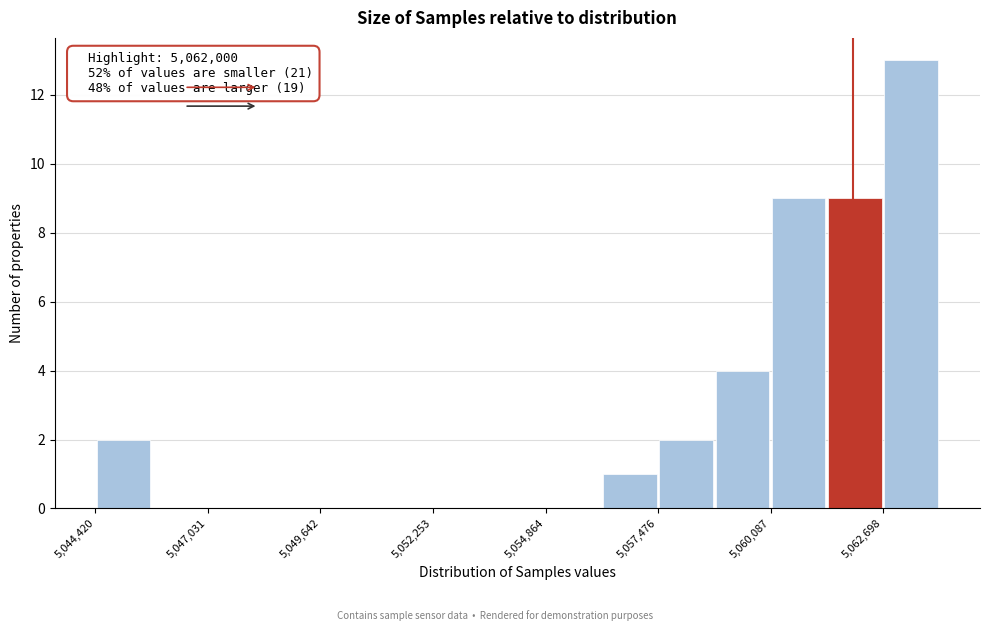

Around what value on the x-axis is the tallest bar? Give the approximate position of its centre, as read against the axis.

5063500